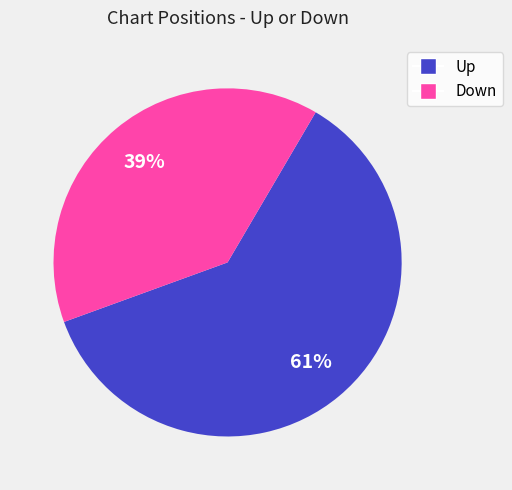

To the nearest percent, what is the difference between the largest and smallest slice percentages?

22%